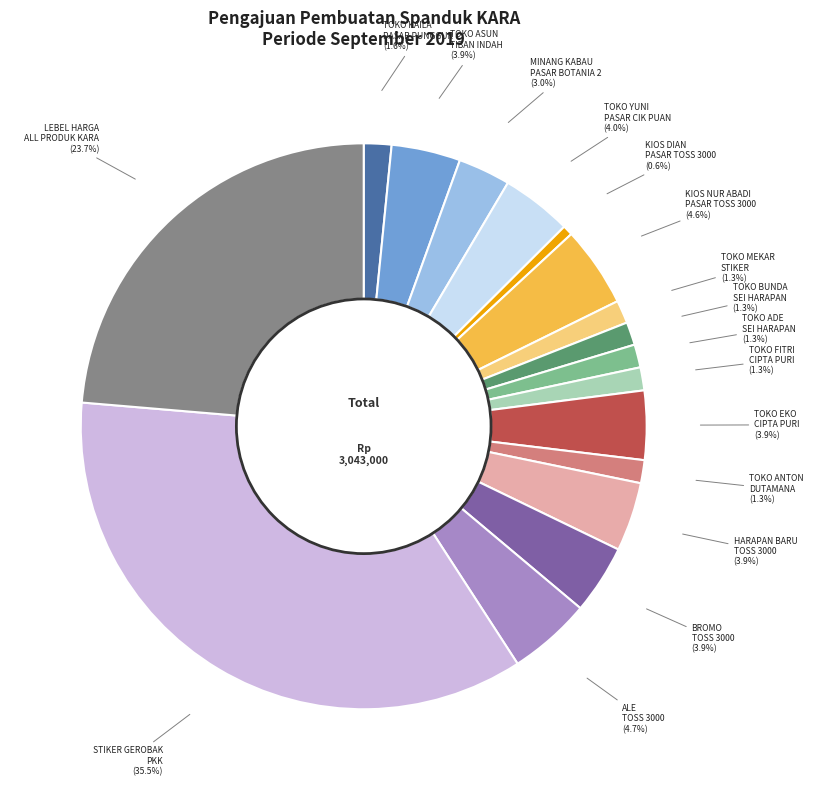

Is there a majority slice in this chart?

No